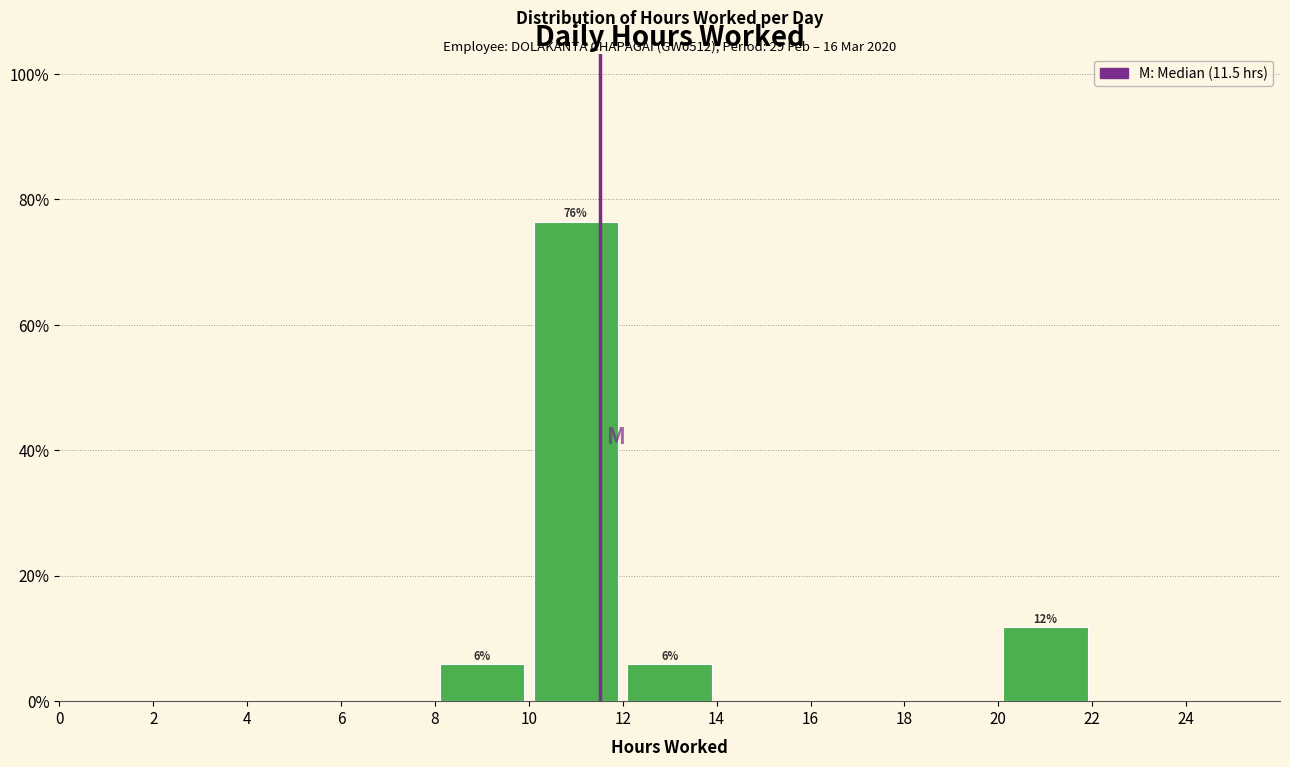

Over which range of the x-axis is the bar tallest?

10 to 12